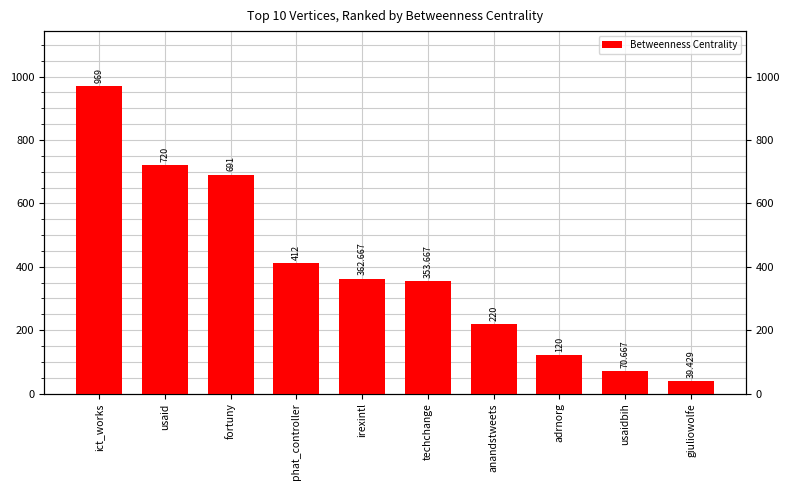

What is the minimum value shown in the chart?

39.4